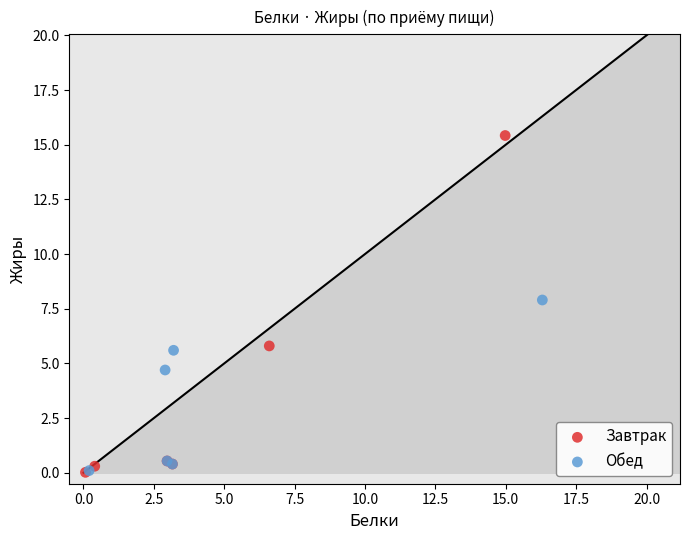

Which series has the widest spread of Y values?

Завтрак